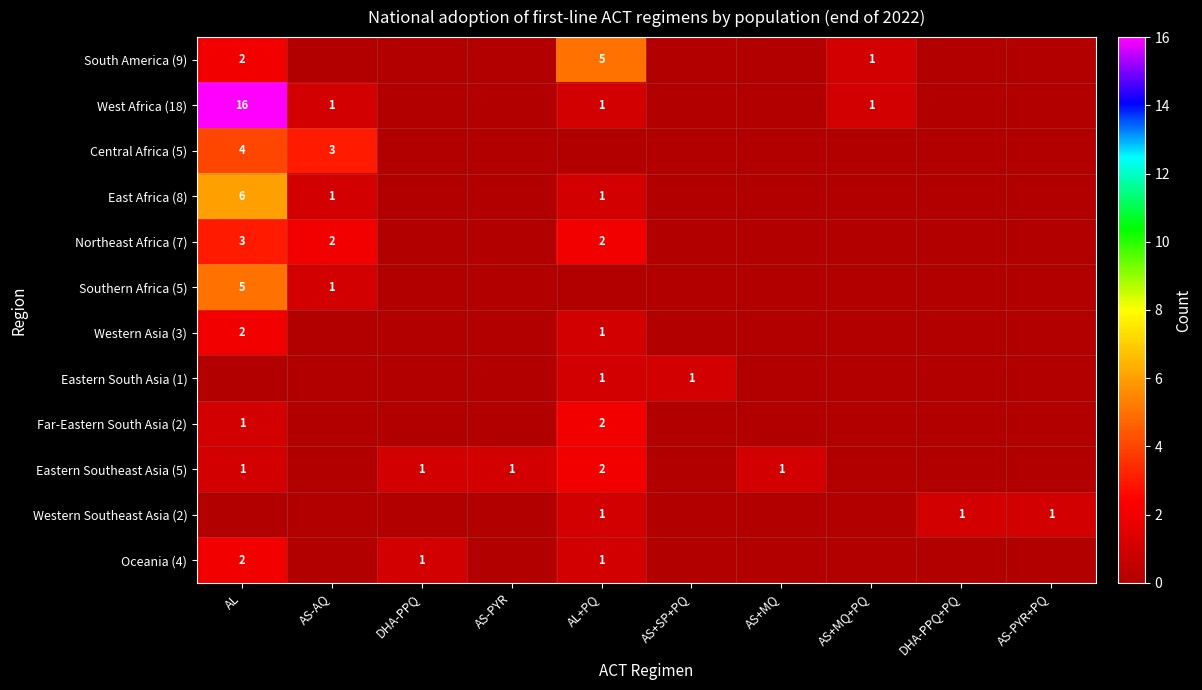

The value of Northeast Africa (7) at AL is 2. True or false?

False